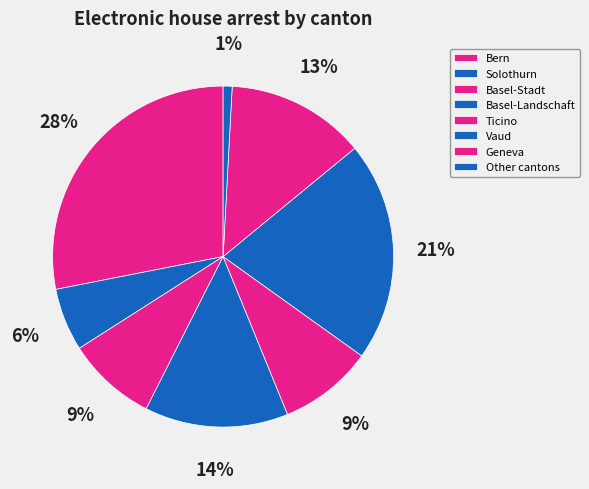

Count the number of slices in the pie.

8